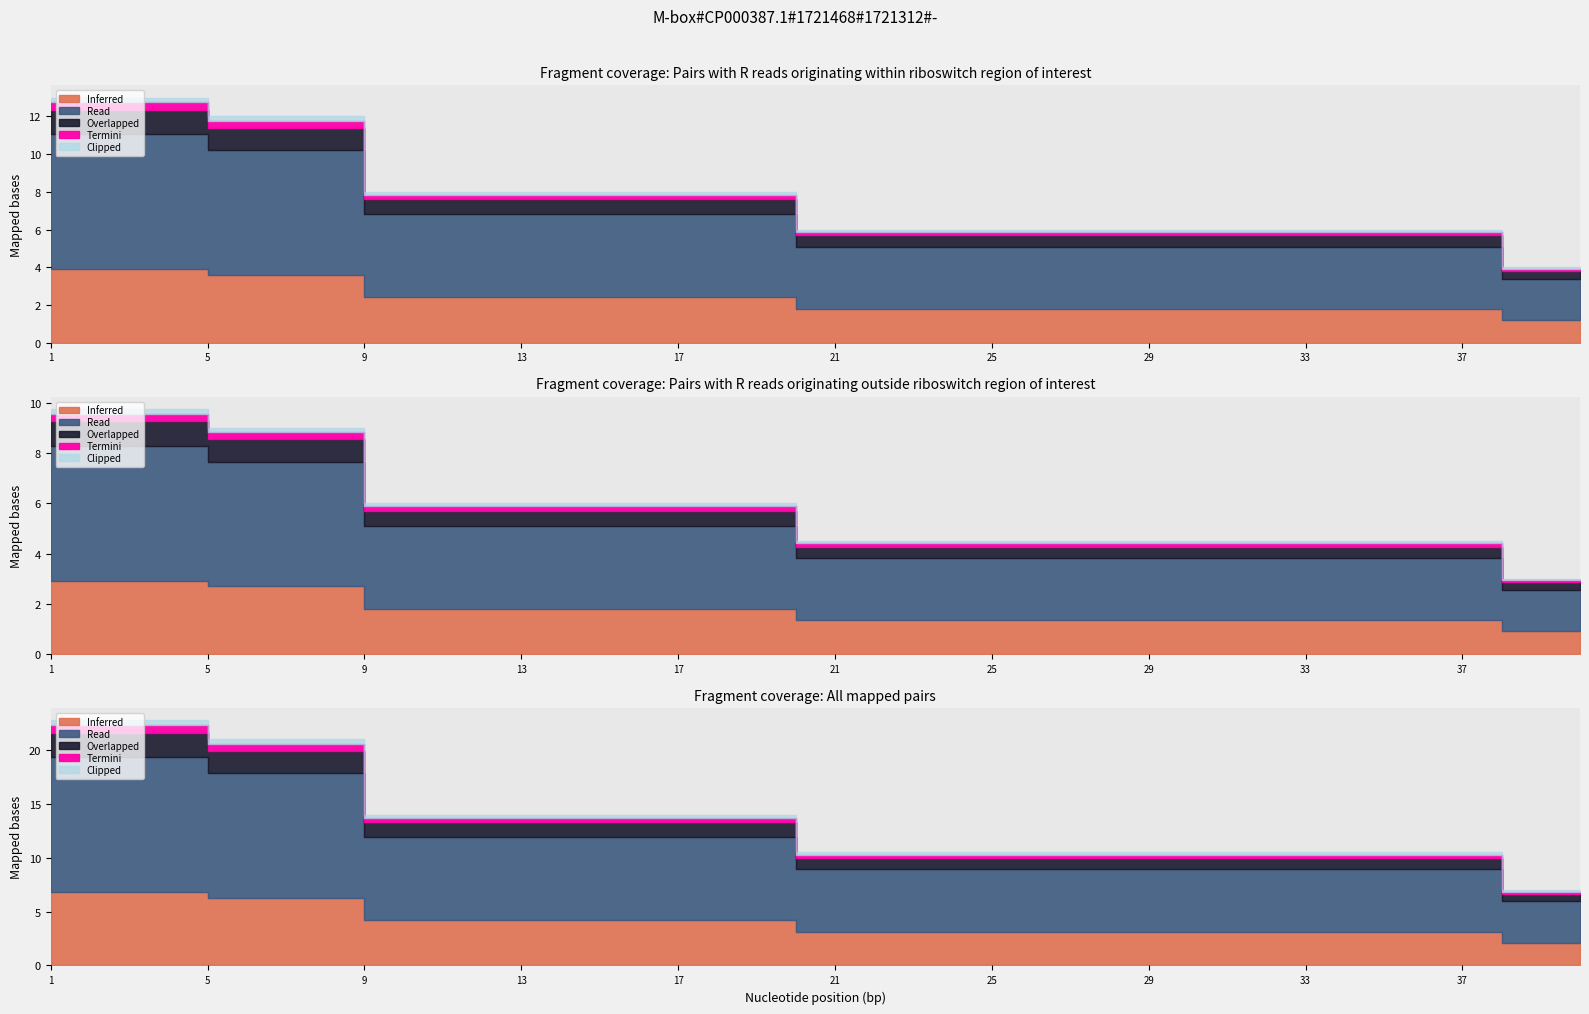

Rank the categories by value from lowest to highest.

38, 39, 40, 20, 21, 22, 23, 24, 25, 26, 27, 28, 29, 30, 31, 32, 33, 34, 35, 36, 37, 9, 10, 11, 12, 13, 14, 15, 16, 17, 18, 19, 5, 6, 7, 8, 1, 2, 3, 4